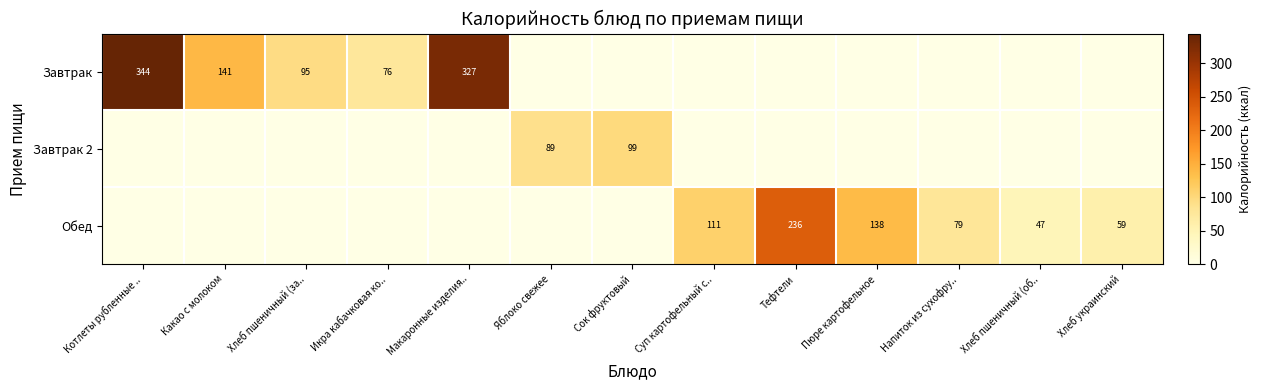

True or false: Завтрак has a value of 542 at Котлеты рубленные ...

False